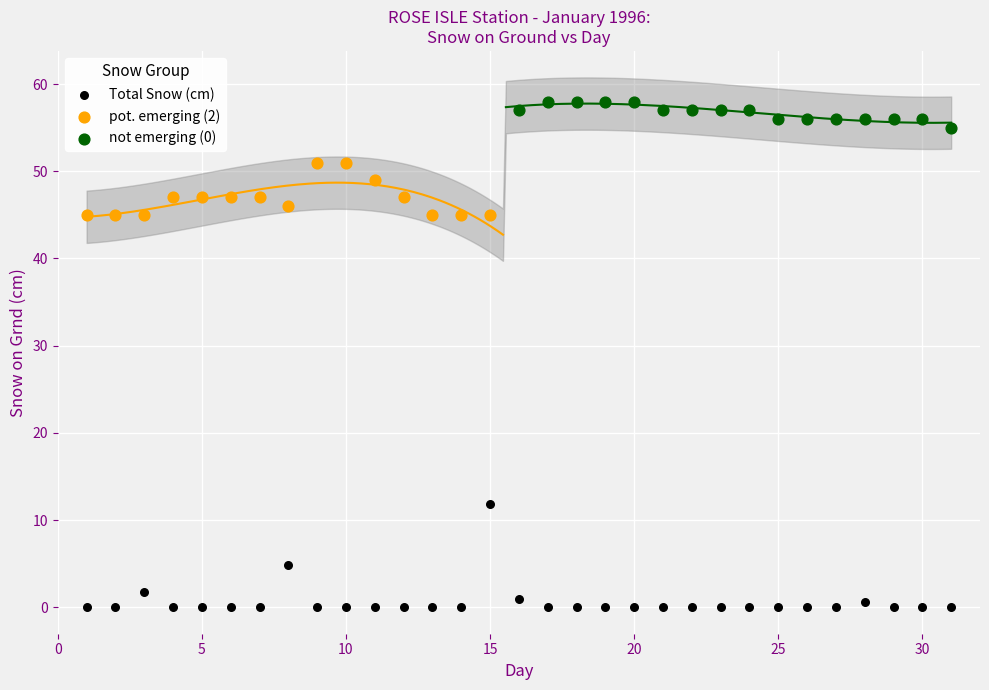

Which series contains the highest Y value?

not emerging (0)